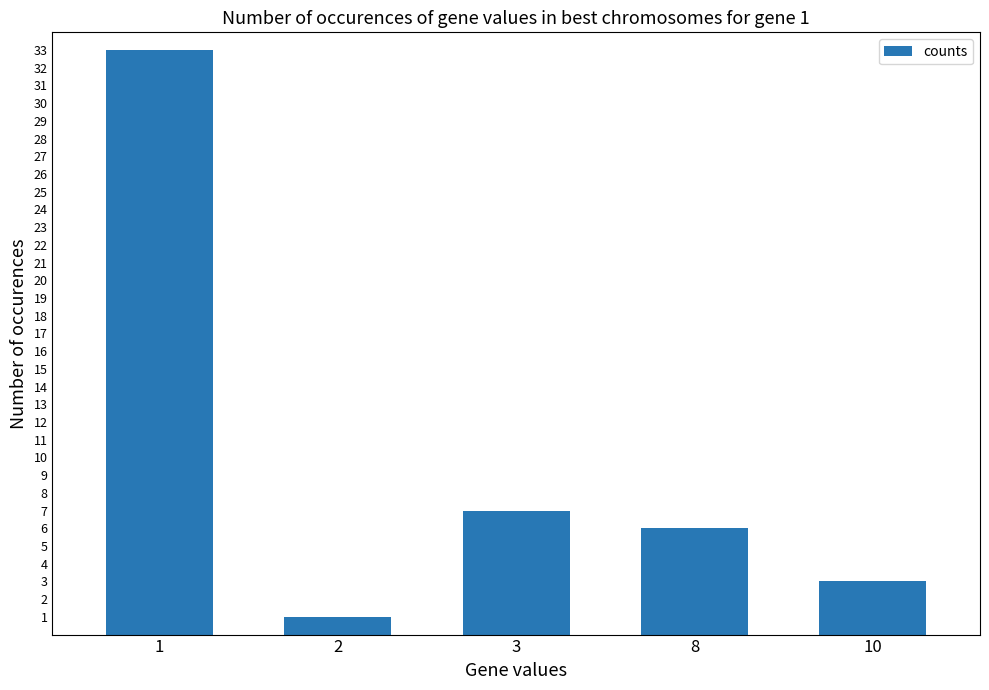

How many categories are shown in the chart?

5